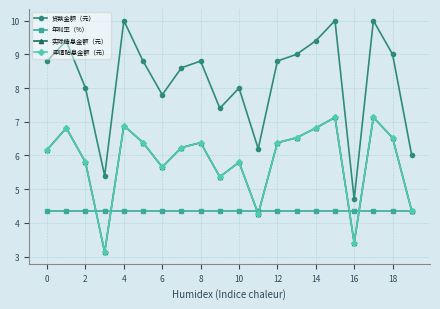

After their last crossing, which series has the higher values: 年利率（%） or 实际结息金额（元）?

年利率（%）